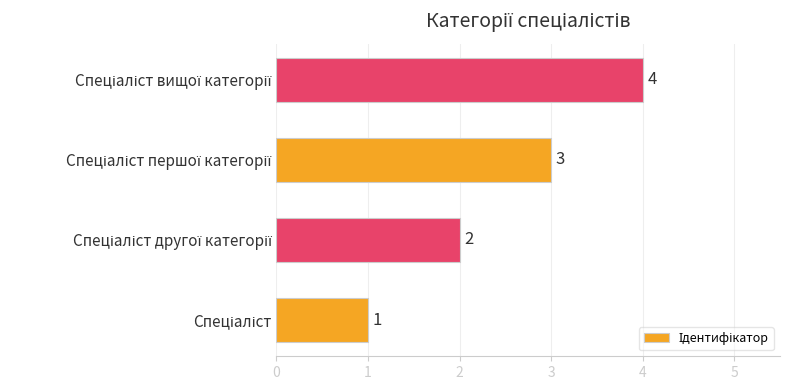

How many values are between 2 and 4?

3